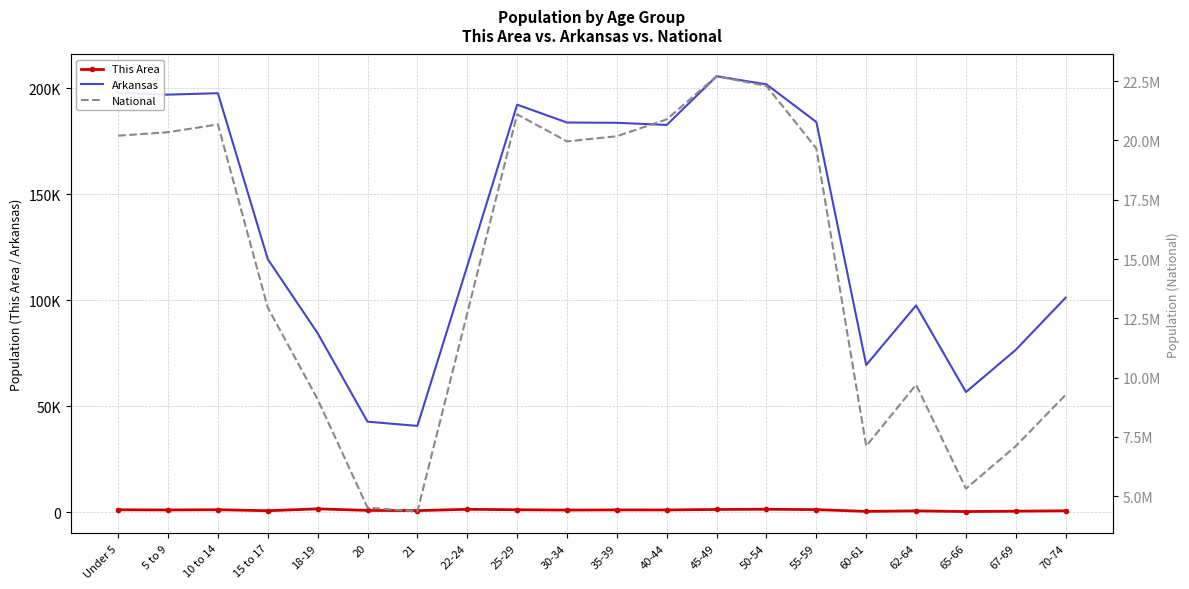

What are all the series names shown in the legend?

This Area, Arkansas, National